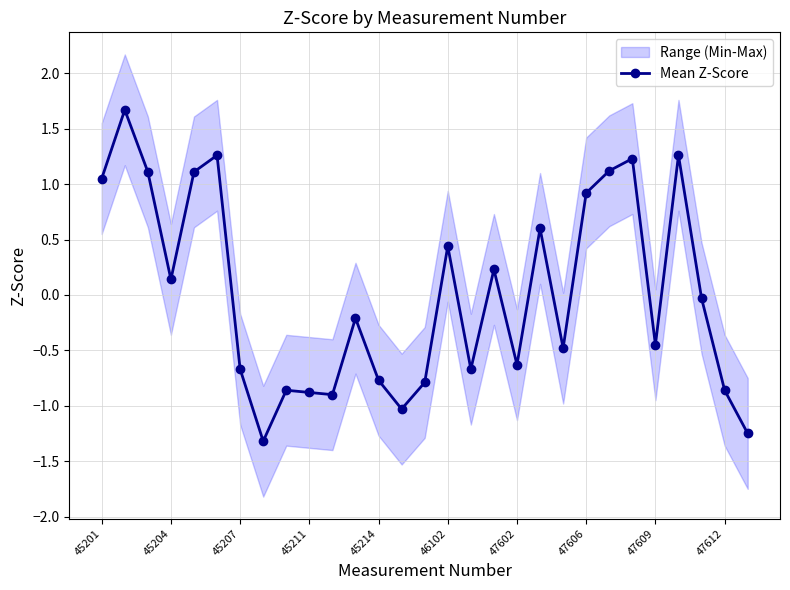

How many points are higher than both their immediate neighbors (excluding endpoints)?

9